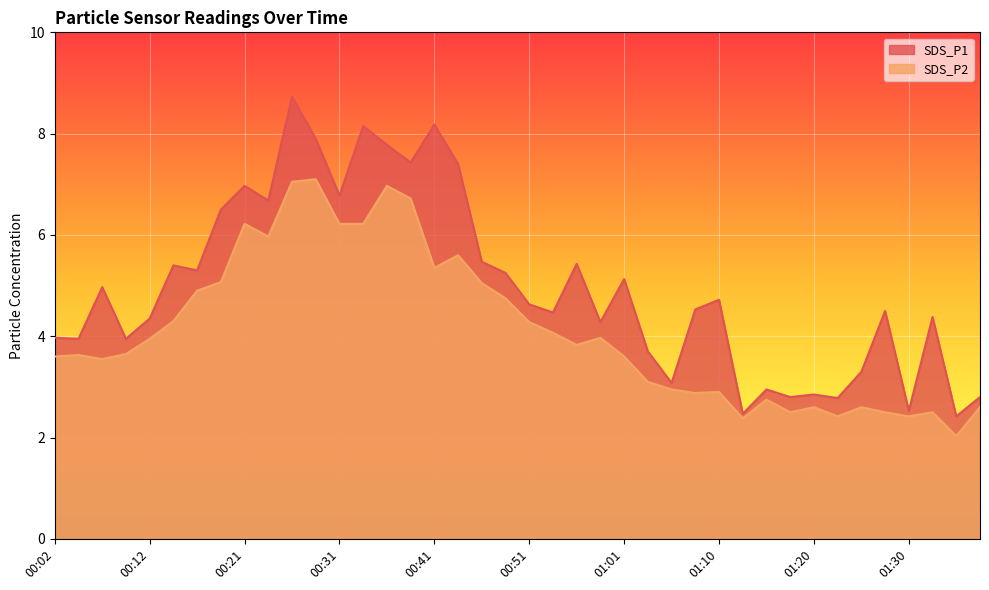

Rank the series by their average value, from highest to lowest.

SDS_P1, SDS_P2